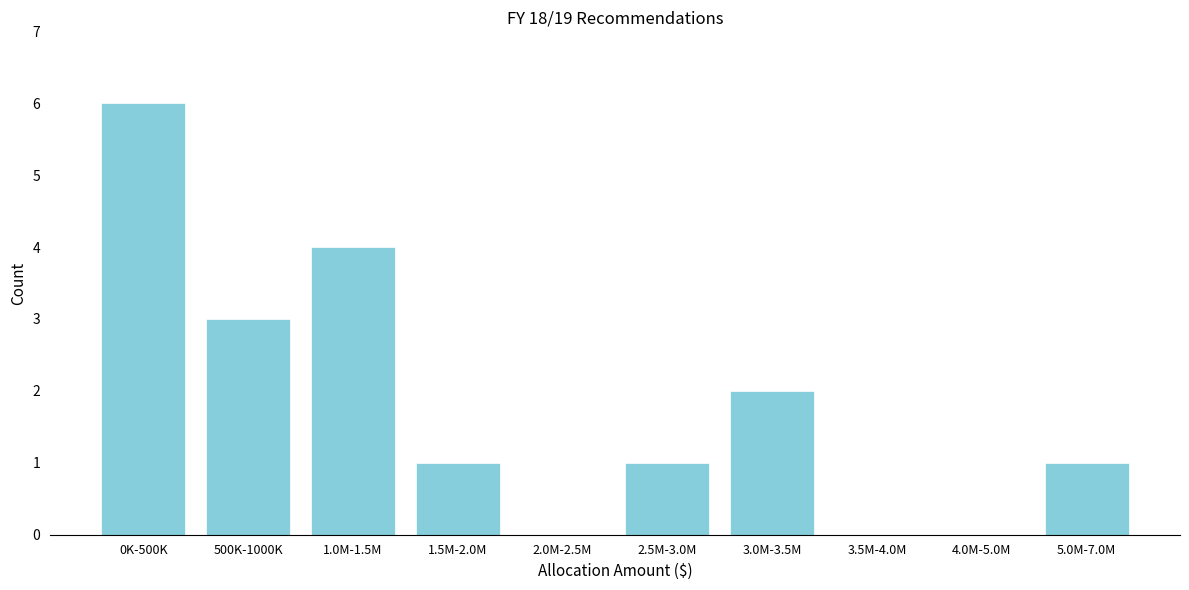

Reading right to left, what are all the values shown in this chart?

5.0M-7.0M=1	4.0M-5.0M=0	3.5M-4.0M=0	3.0M-3.5M=2	2.5M-3.0M=1	2.0M-2.5M=0	1.5M-2.0M=1	1.0M-1.5M=4	500K-1000K=3	0K-500K=6